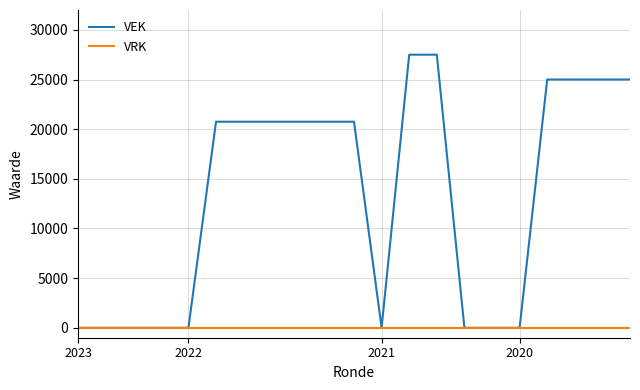

Rank the series by their average value, from highest to lowest.

VEK, VRK